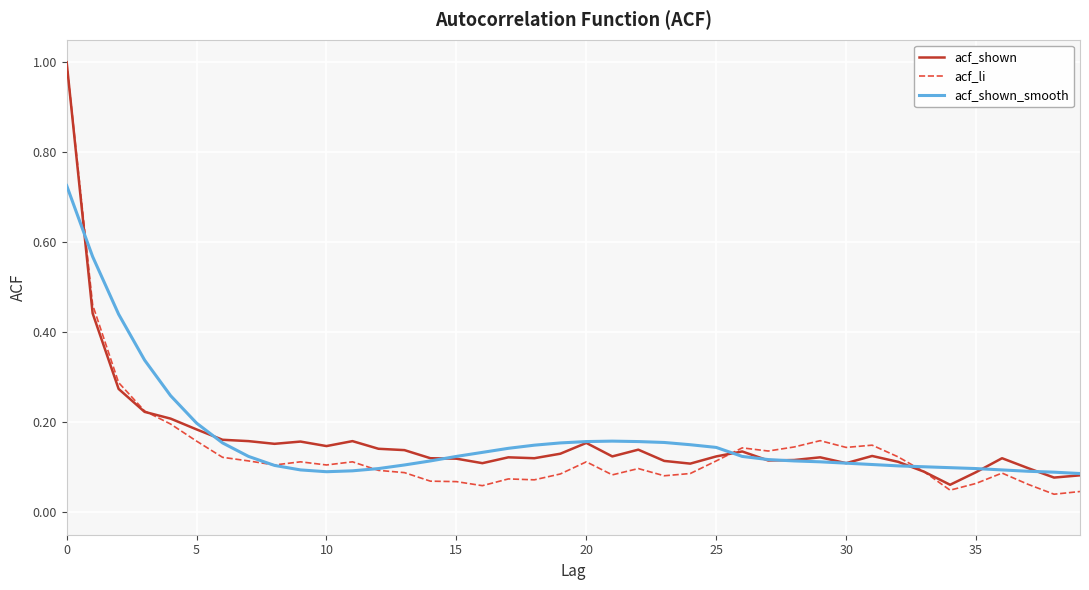

What is the maximum value shown in the chart?

1.0